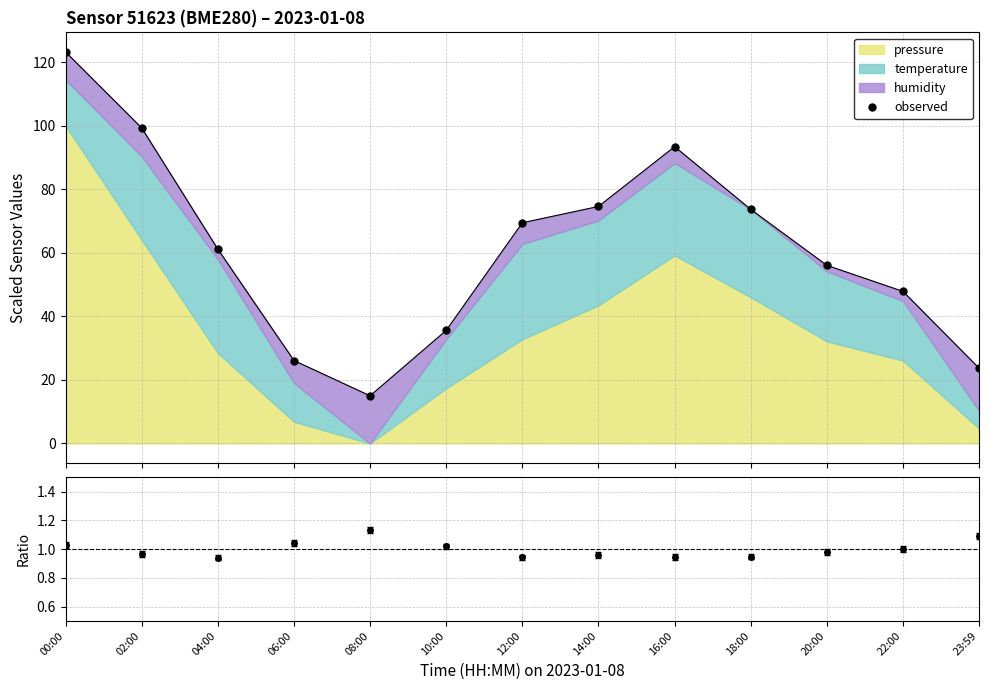

What position from the left is 16:00?

9